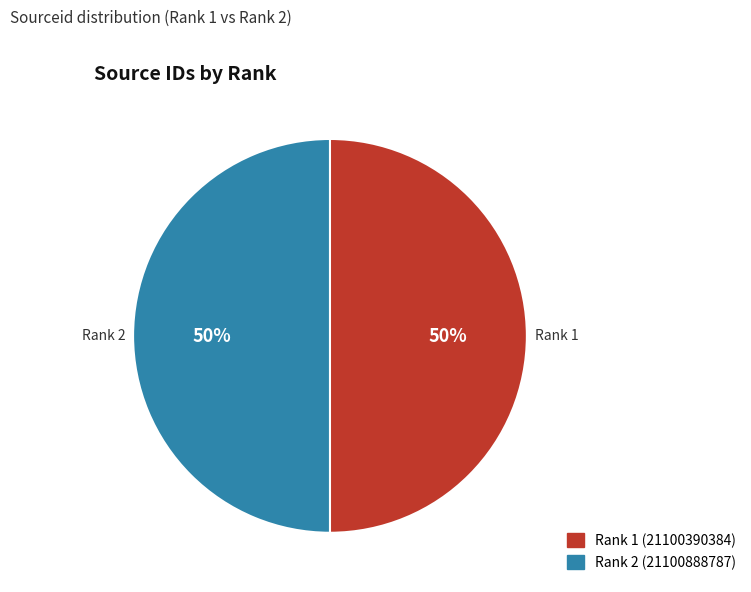

Is the sum of Rank 1 (21100390384) and Rank 2 (21100888787) greater than half?

Yes